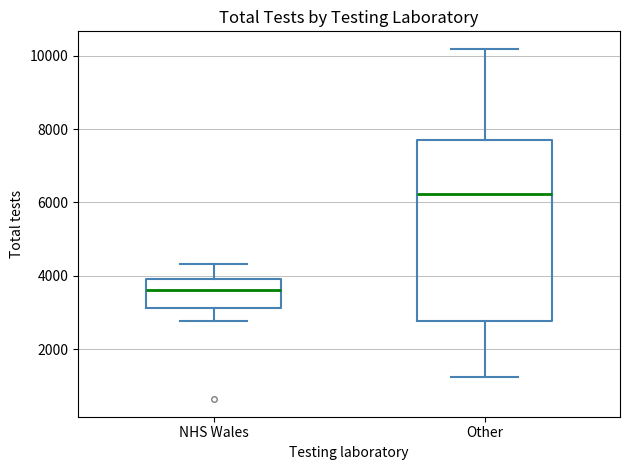

Where is the upper edge of the box for Other on the y-axis? The values are not printed on the chart, so give them approximately, as read against the axis.

7600